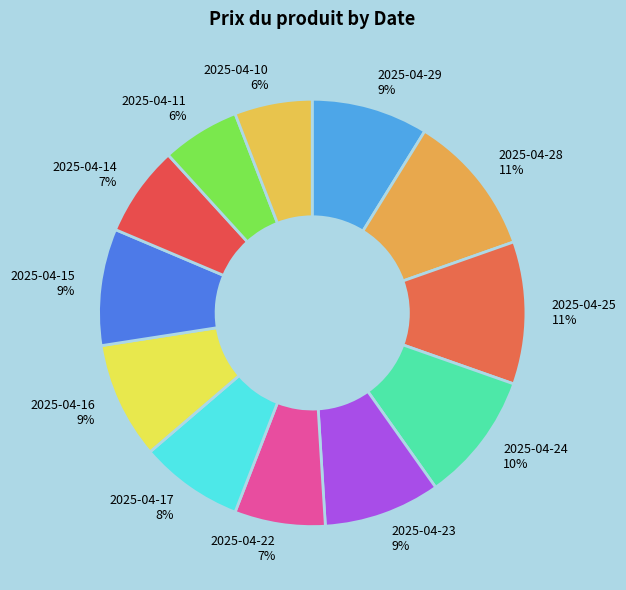

How many slices are in this pie chart?

12